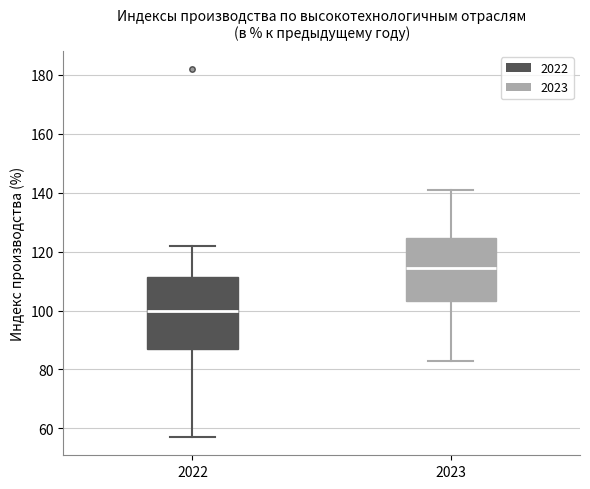

Reading left to right, read every box against the y-axis: the position of its median line, the range the box covers, and the ends of its whiskers. The values are not printed on the chart, so give them approximately, as read against the axis.

2022: median 100, box 88 to 112, whiskers 58 to 122
2023: median 114, box 104 to 124, whiskers 82 to 142